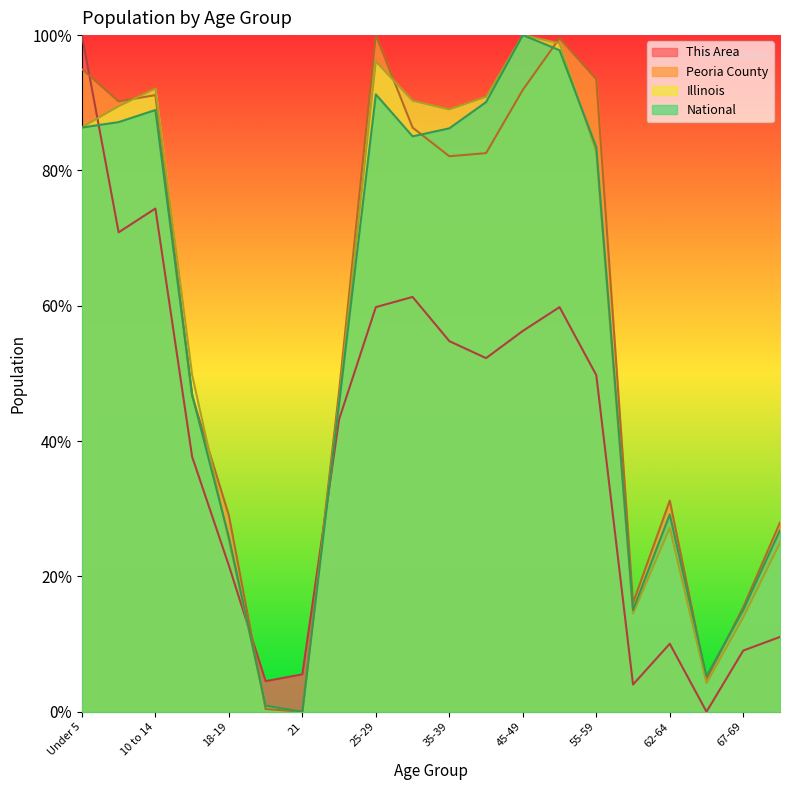

Where does the Illinois series first go above 82?

Under 5